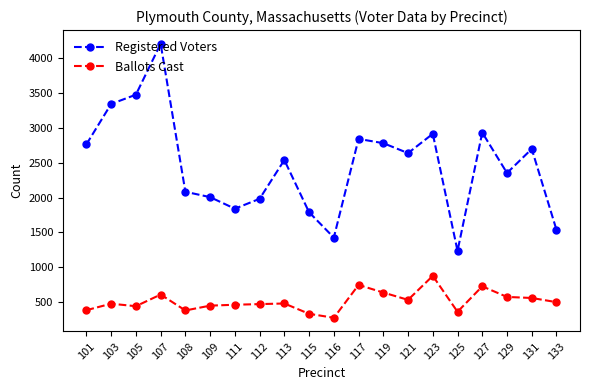

How many values in the Registered Voters series are below 2637?

10